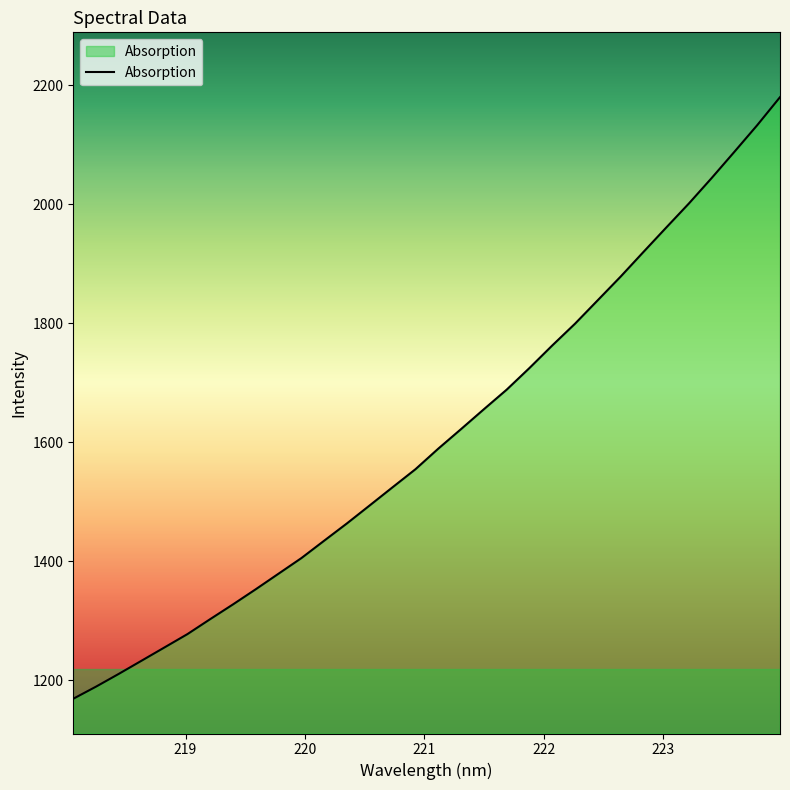

What is the maximum value shown in the chart?

2180.0